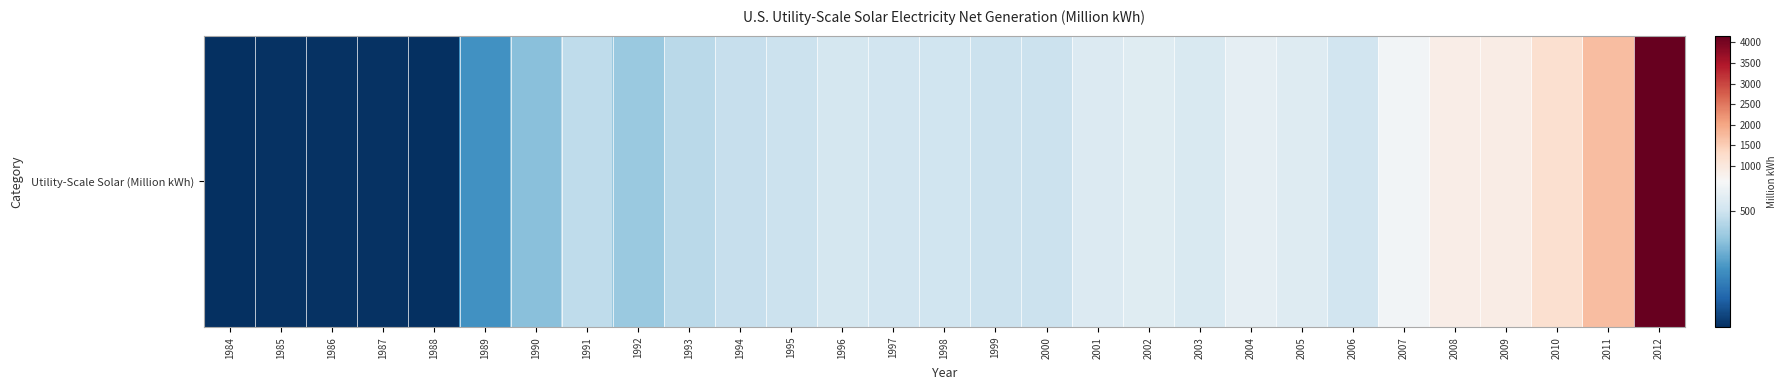

At which category does the chart reach its peak across all series?

2012